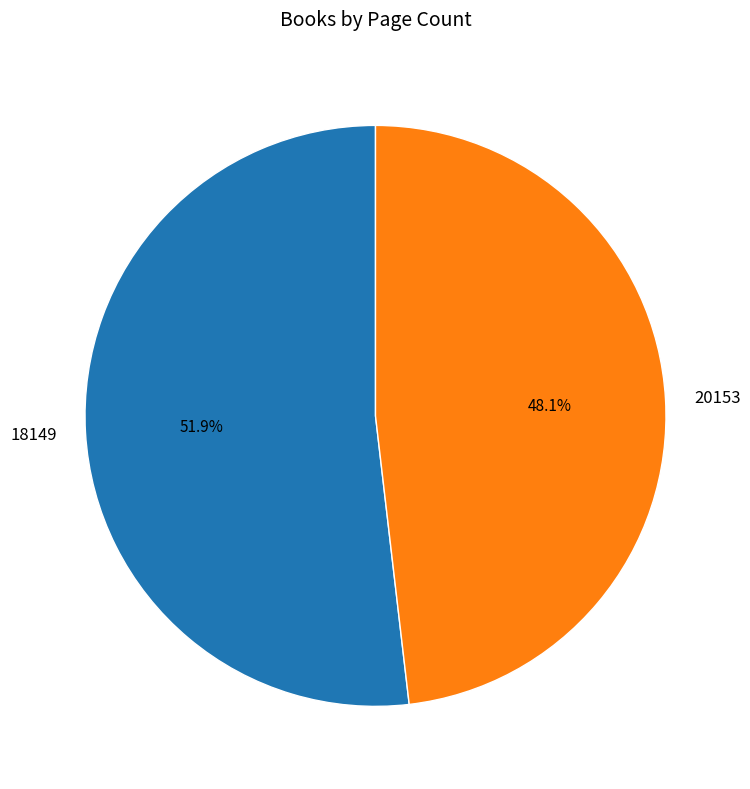

Does 18149 represent more than half of the total?

Yes